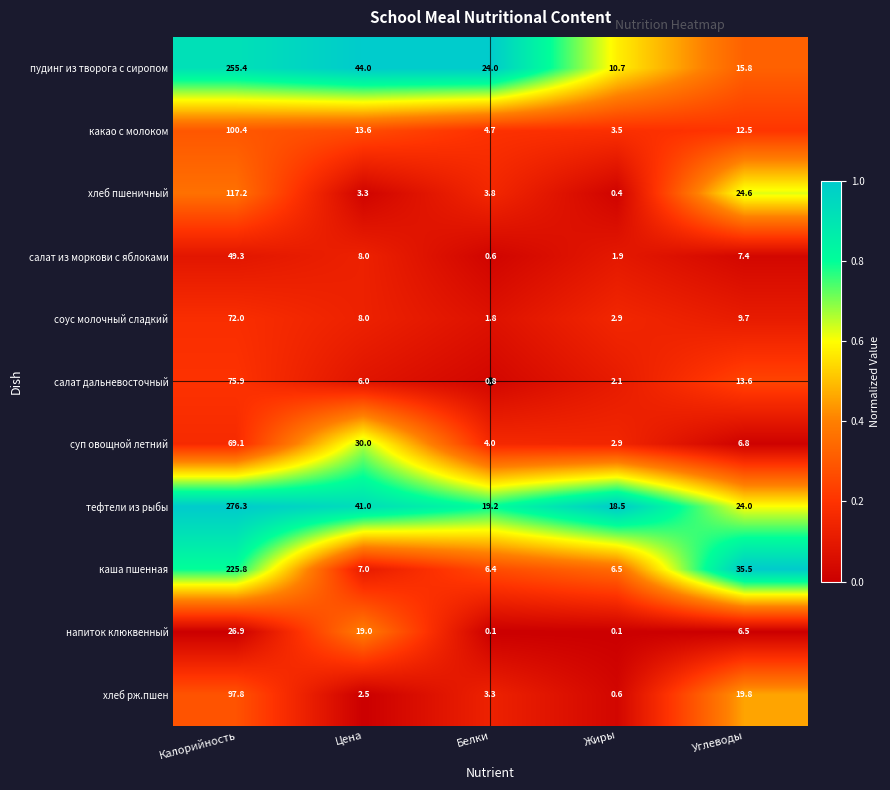

What is the difference between the highest and lowest values at Углеводы?

29.0